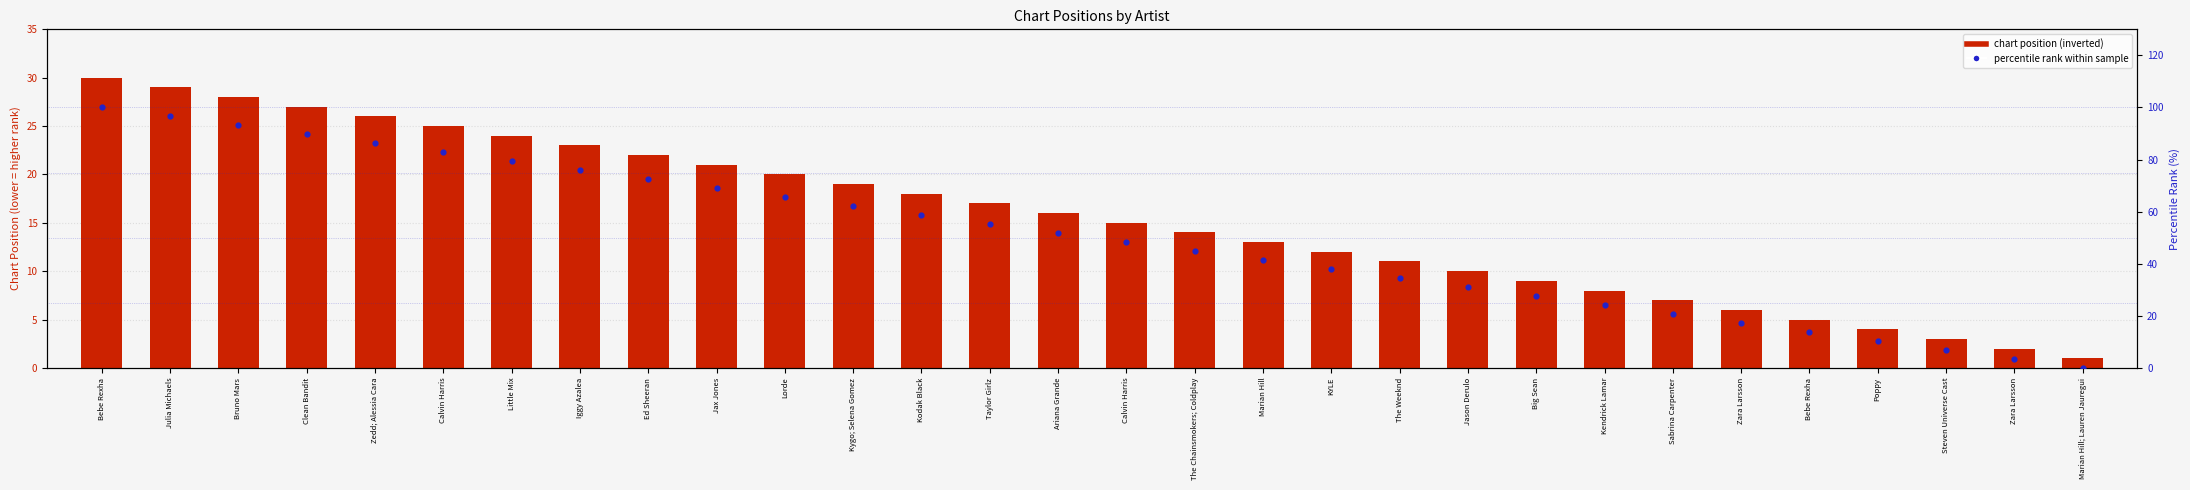

Which series has the largest total across all categories?

percentile rank within sample